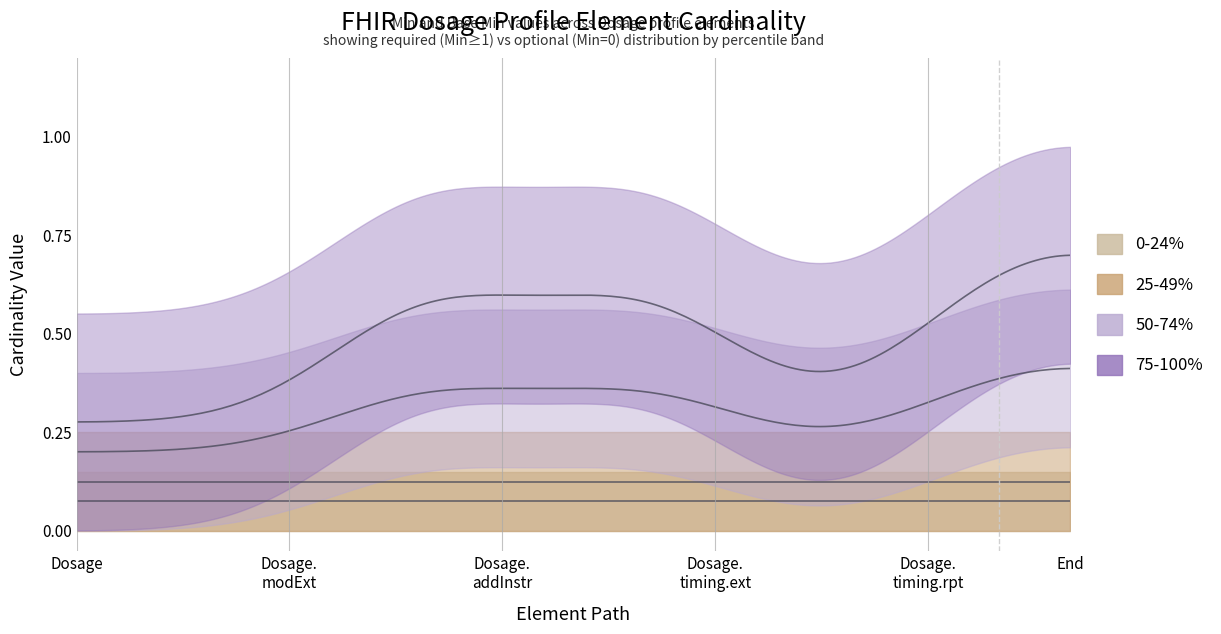

Which label corresponds to the smallest value in the chart?

Dosage